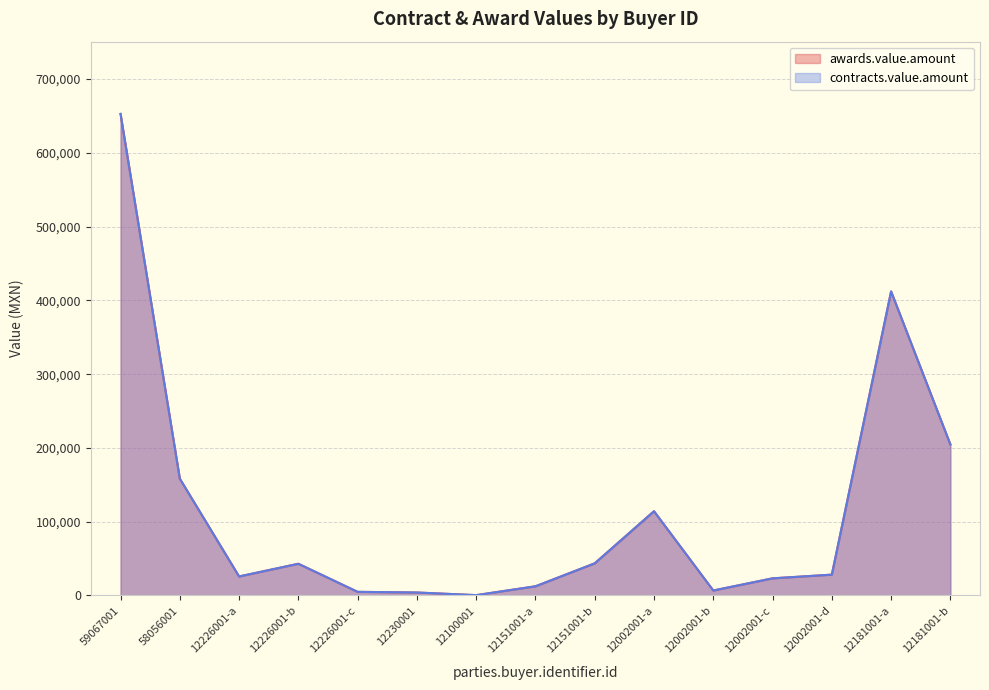

At which category does the chart reach its minimum across all series?

12100001